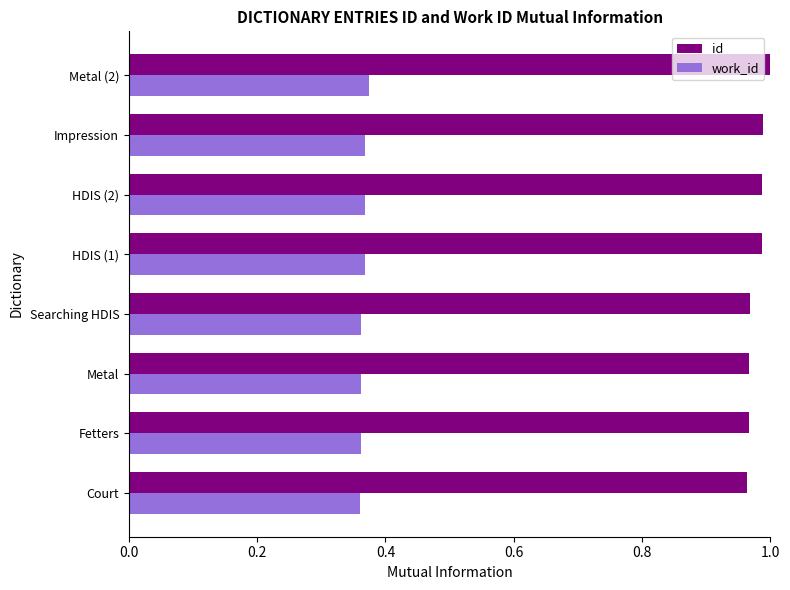

What is the total value across all series at Impression?

1.4